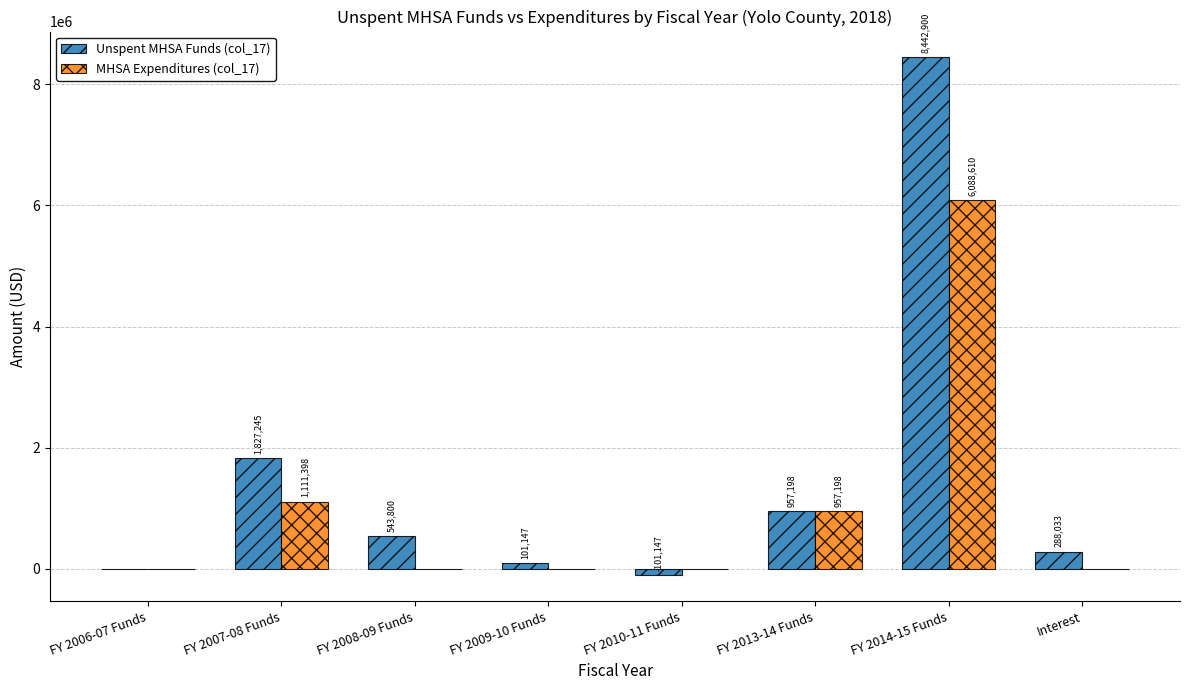

What is the sum of all Unspent MHSA Funds (col_17) values?

12059176.0